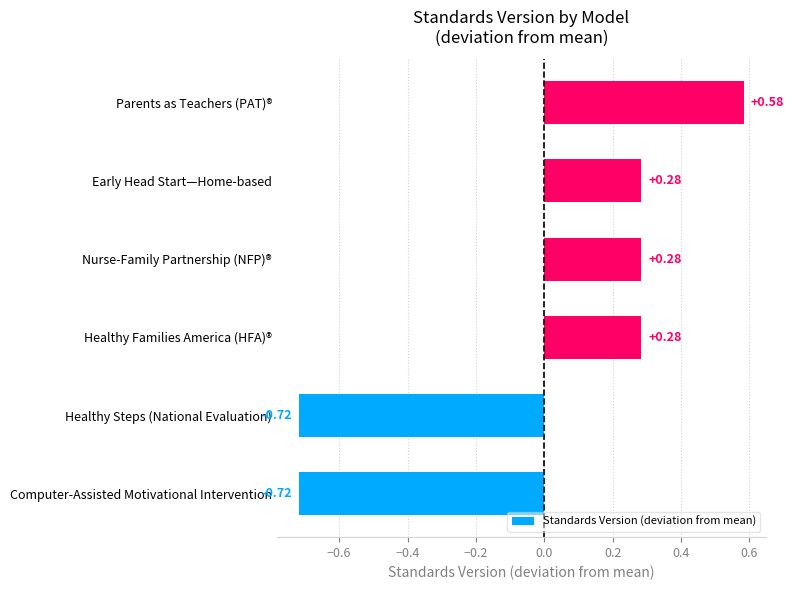

What is the difference between the maximum and minimum values?

1.3